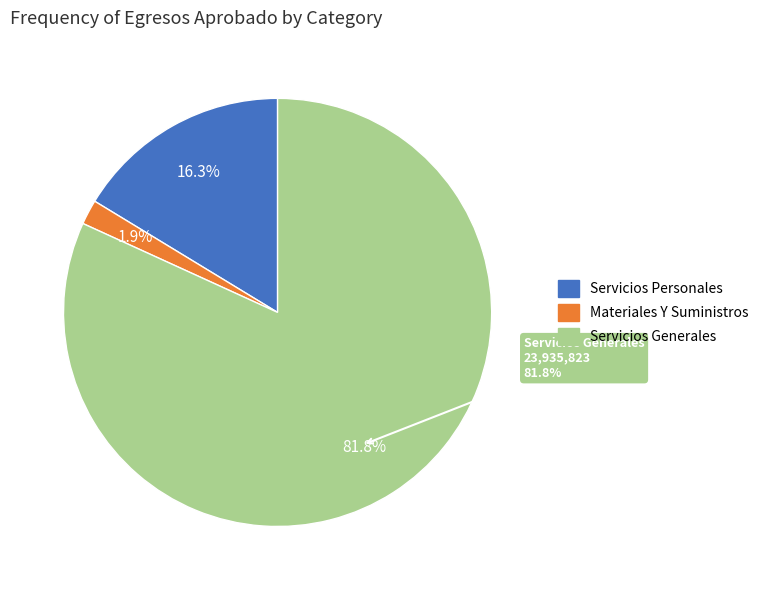

Do Servicios Personales and Servicios Generales together represent more than half of the pie?

Yes